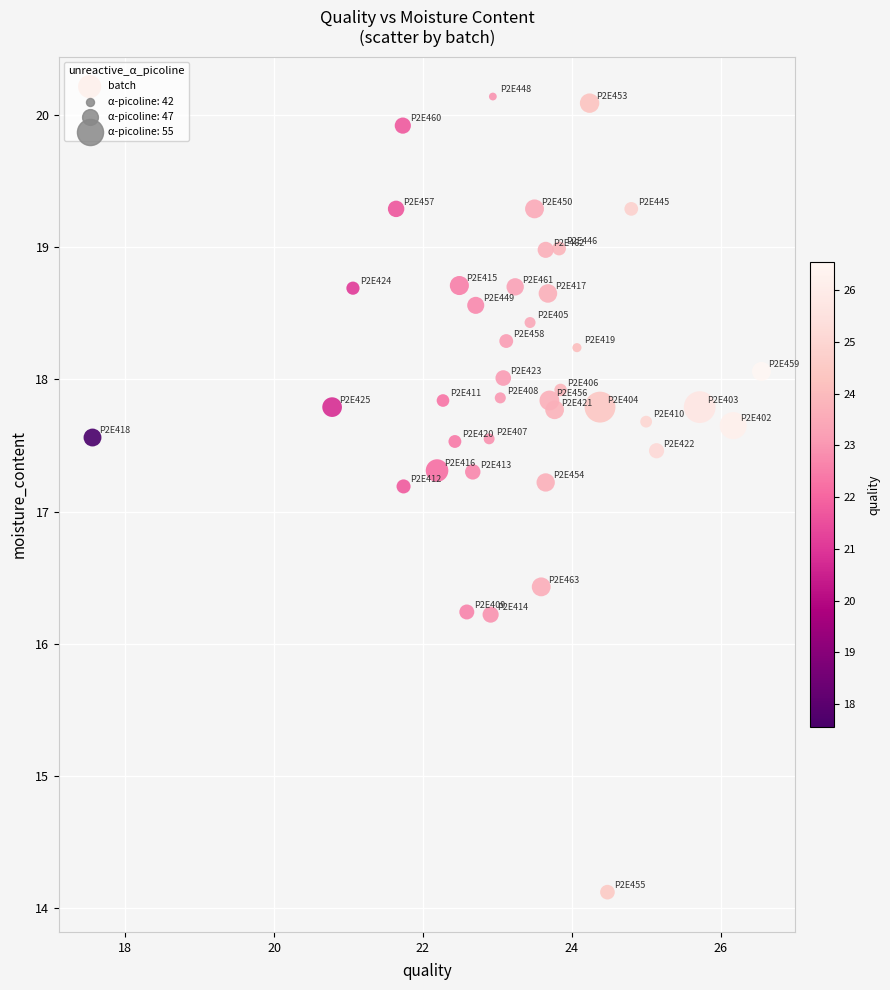

What is the range of Y values (max minus min)?

6.0